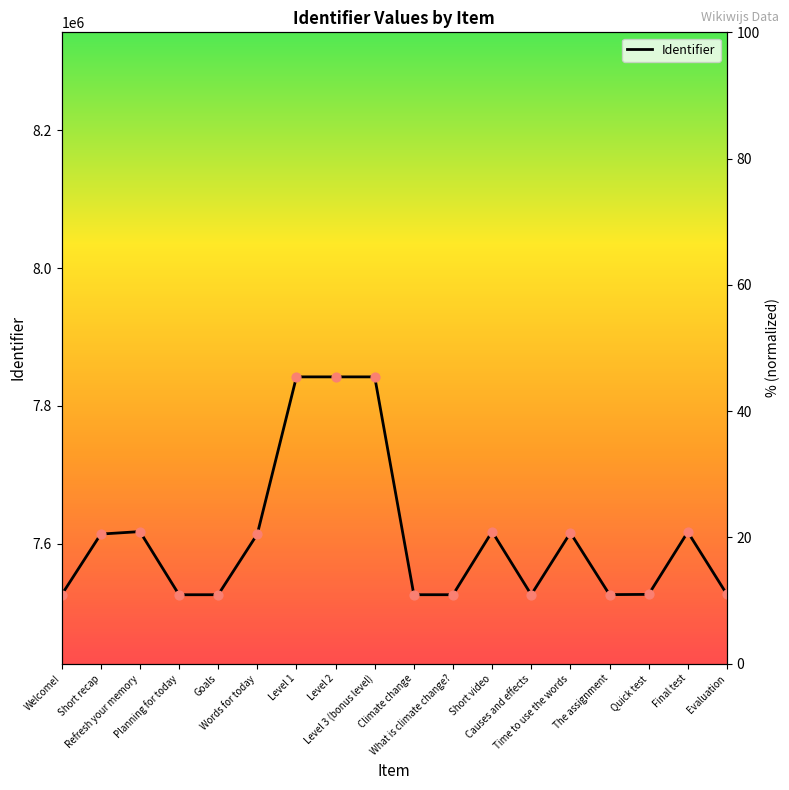

Which has a higher value, Level 2 or Level 3 (bonus level)?

Level 3 (bonus level)